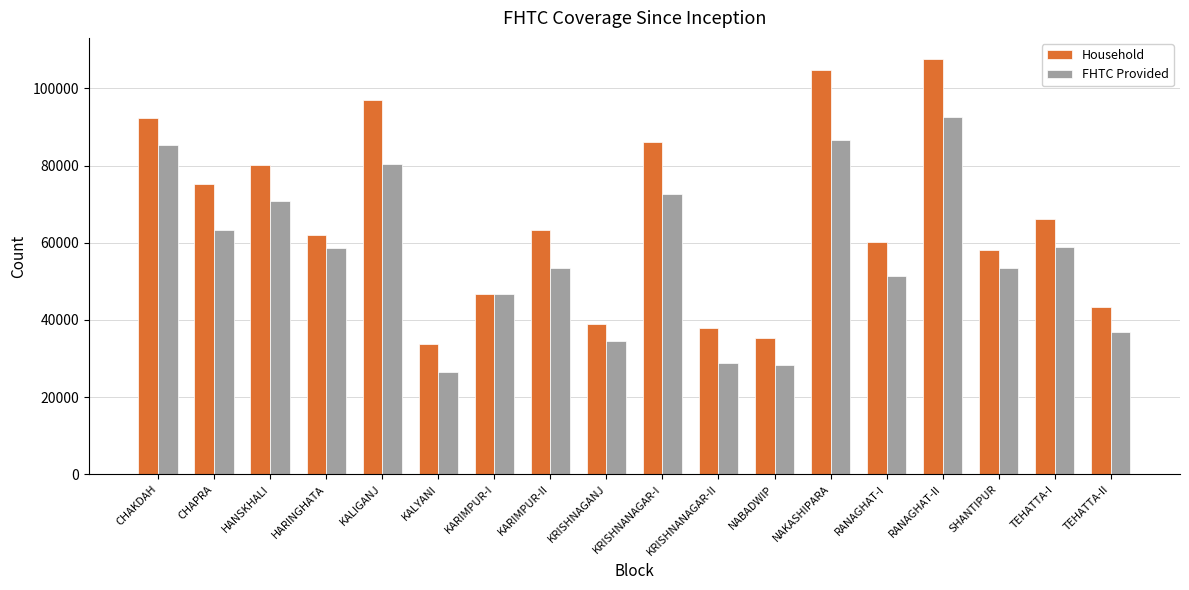

At which category is the sum across all series the highest?

RANAGHAT-II